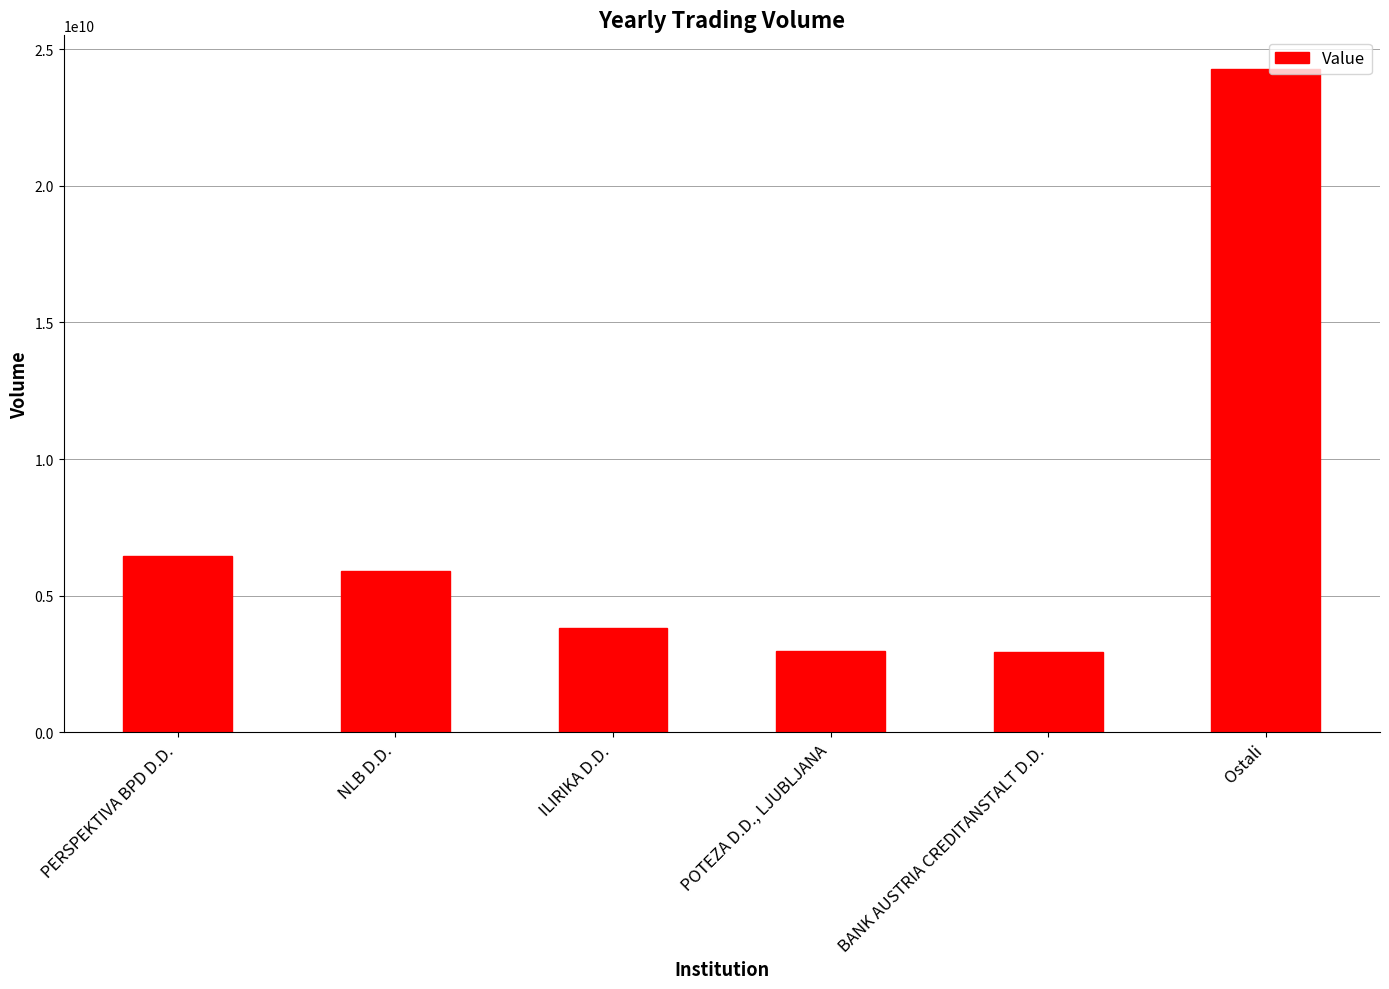

What is the value of the 3rd bar from the left?

3796811146.0